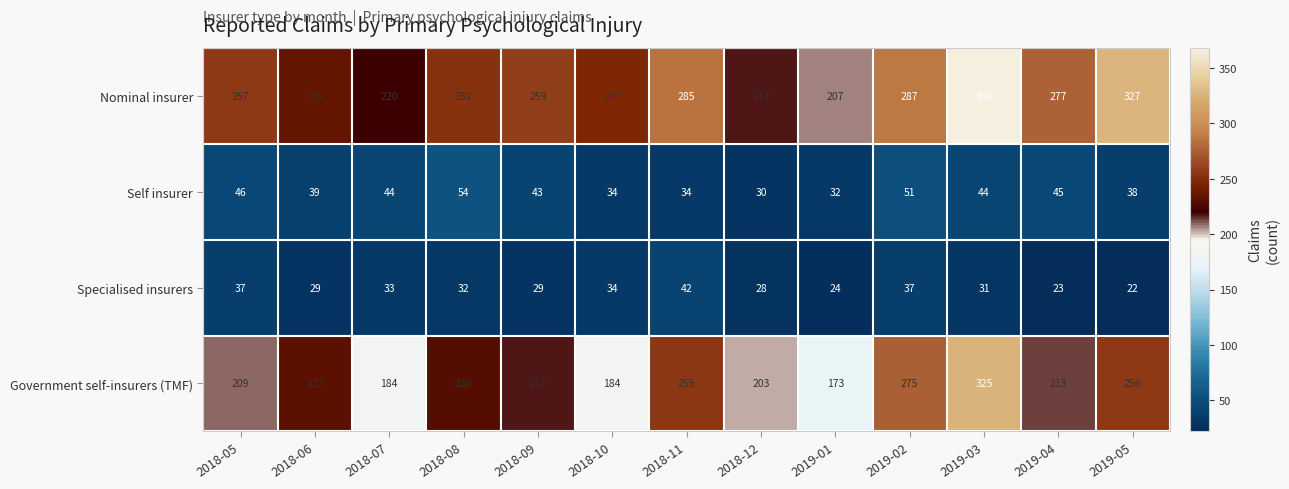

What is the sum of the Self insurer values at 2019-05 and 2019-02?

89